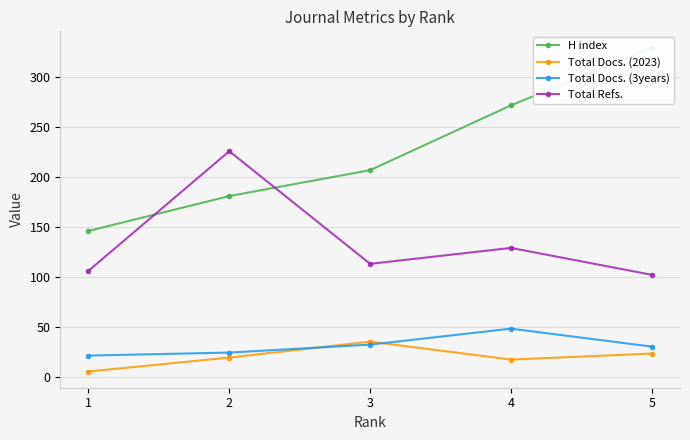

Does the chart display data point markers on the line(s)?

Yes